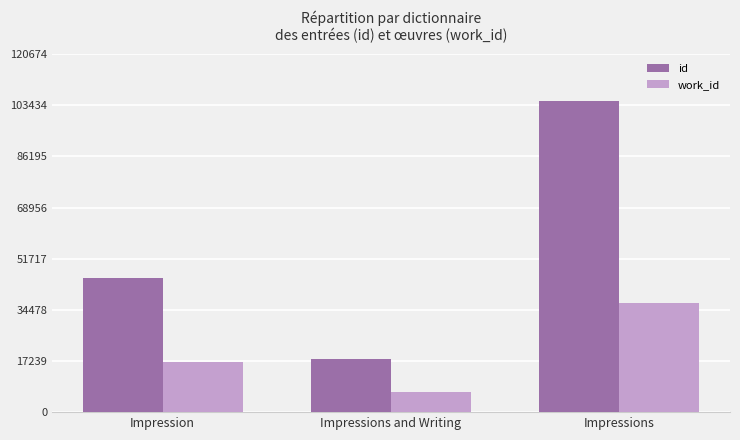

True or false: id has a value of 45244 at Impression.

True